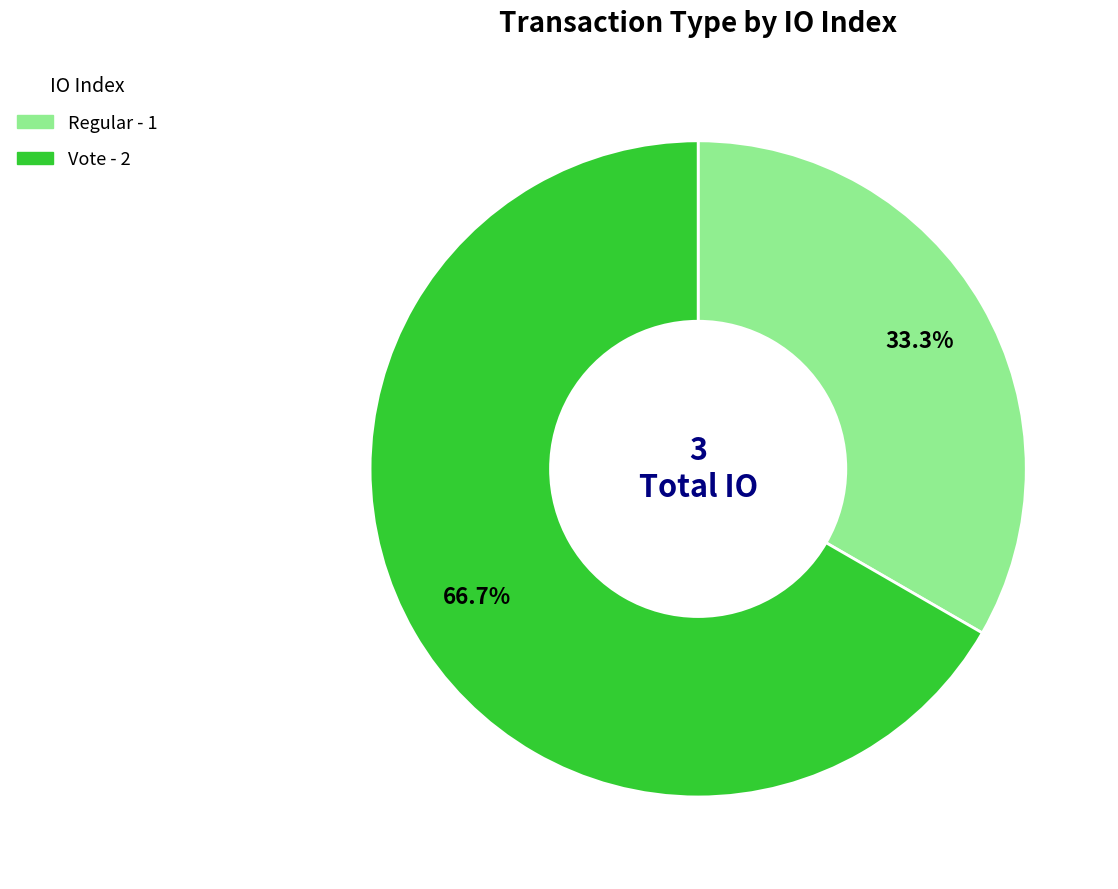

Approximately how many times larger is the value at Vote compared to Regular?

2.0